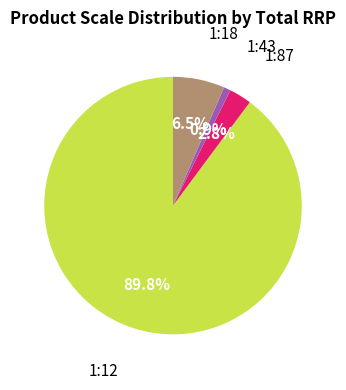

How many segments does this pie chart have?

4